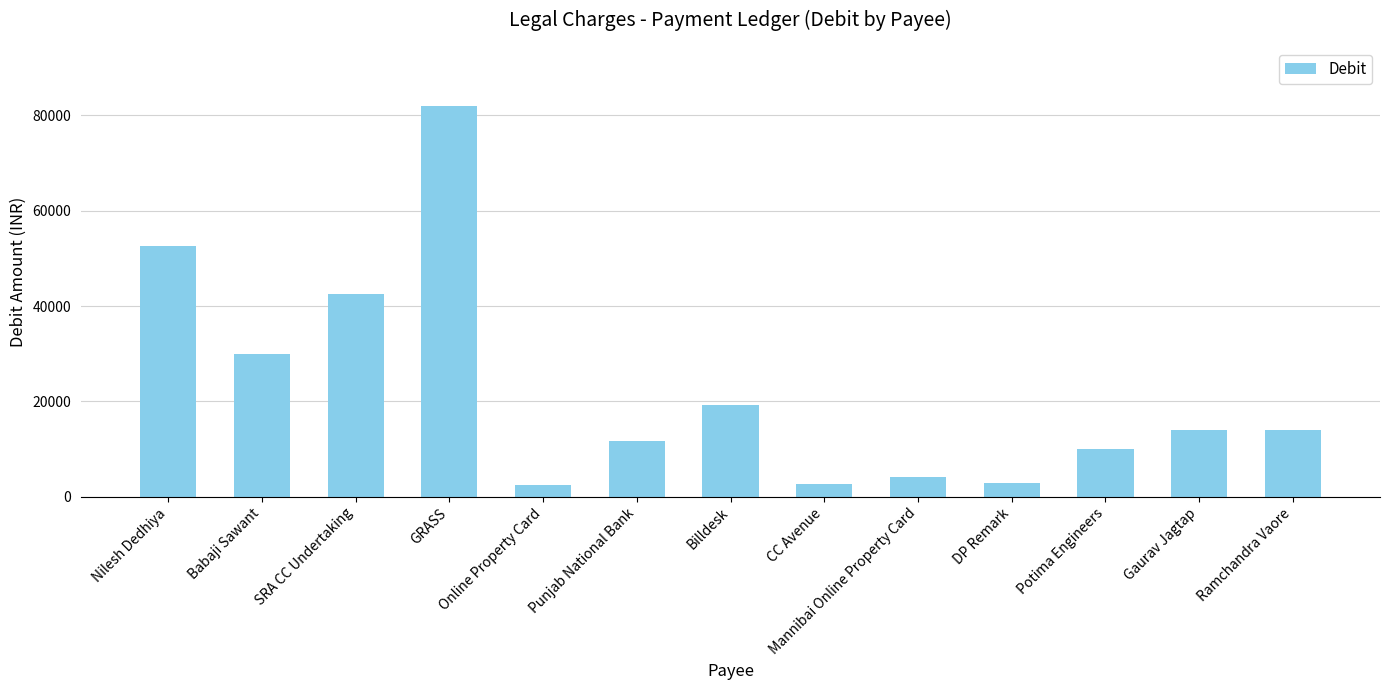

What position from the left is Mannibai Online Property Card?

9